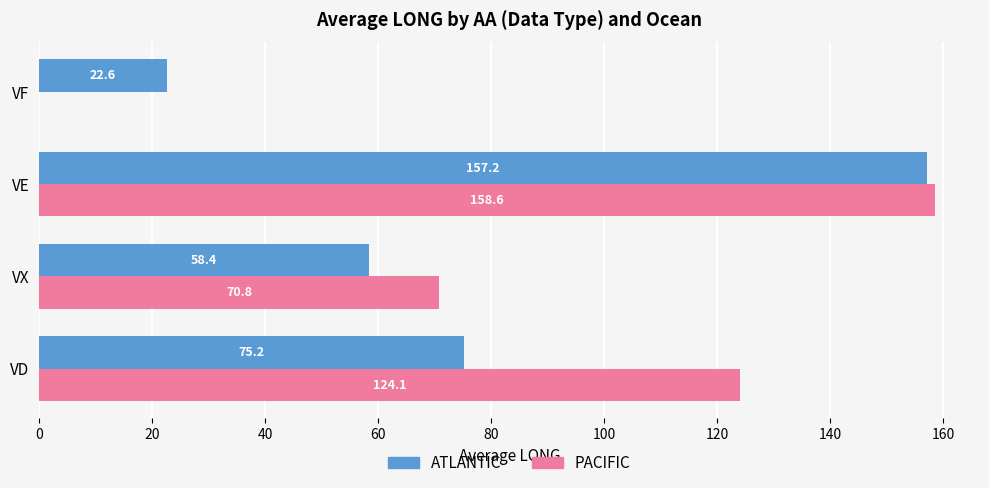

At which category is the sum across all series the highest?

VE